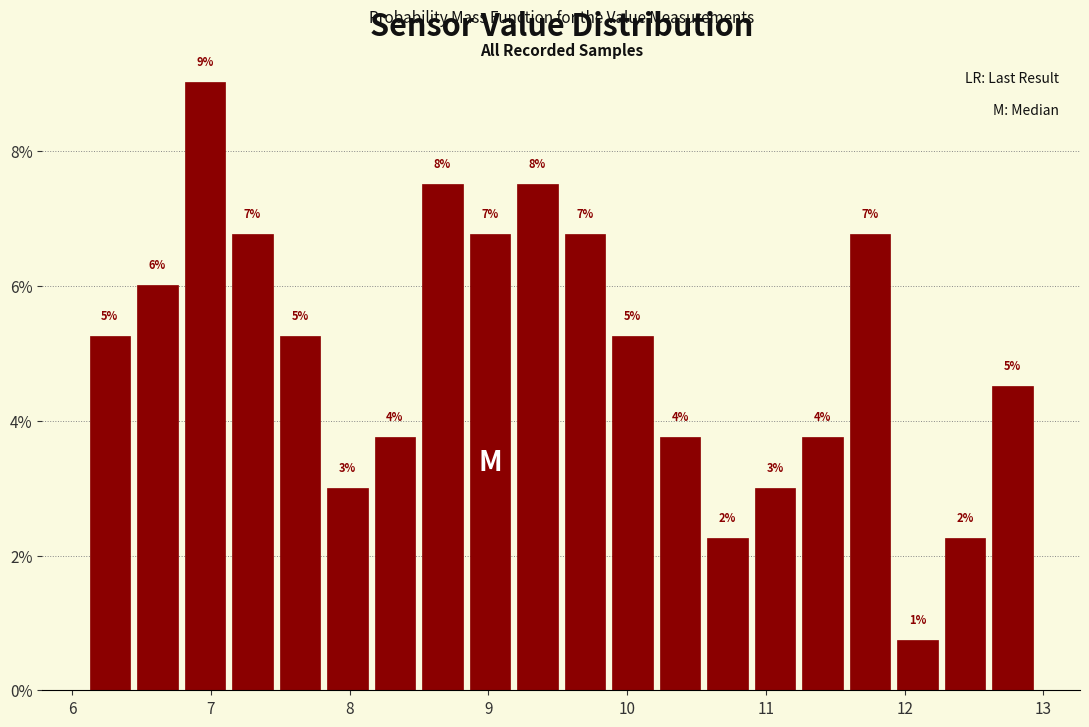

Read against the x-axis, roughly where is the centre of the tallest bar?

7.0